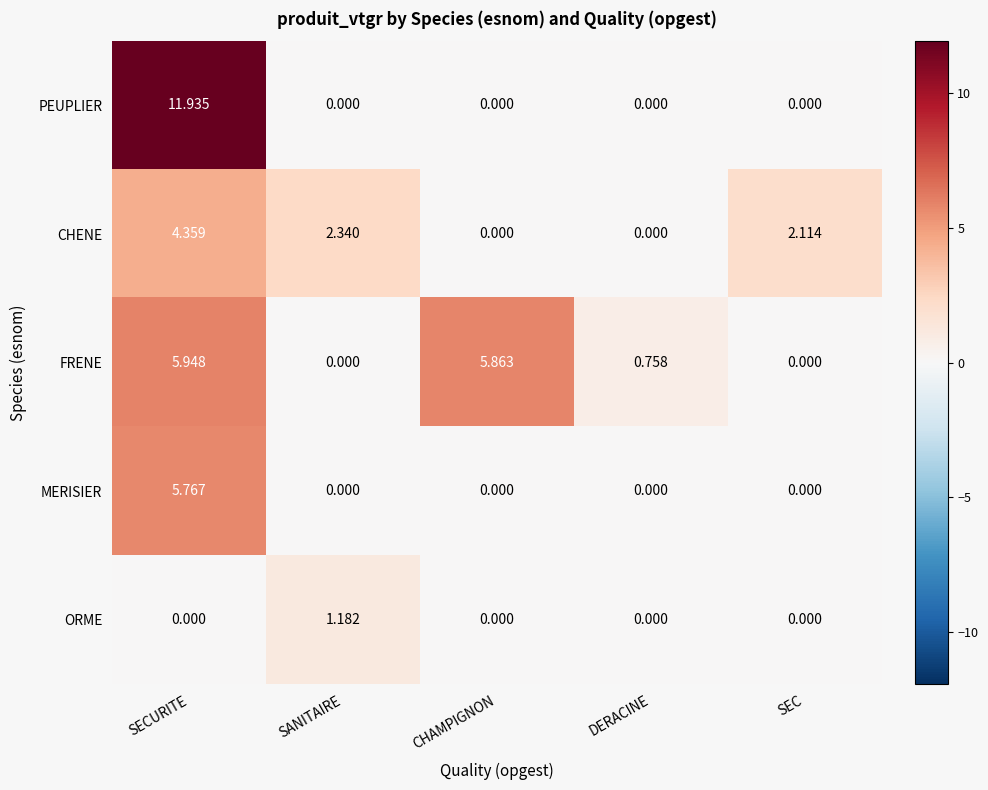

How many data points does each series have?

5